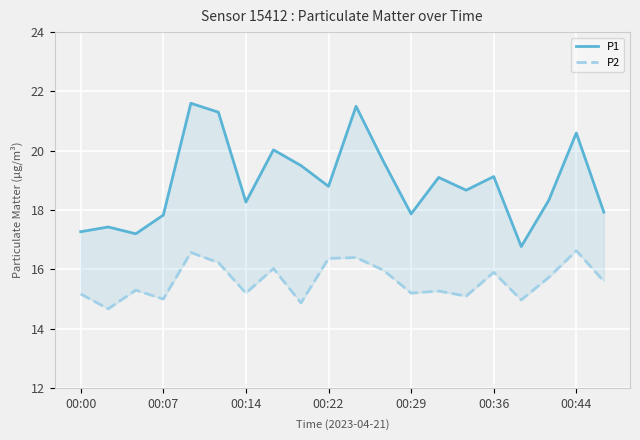

Is the value of P1 at 00:22 greater than the value of P2 at 00:36?

Yes